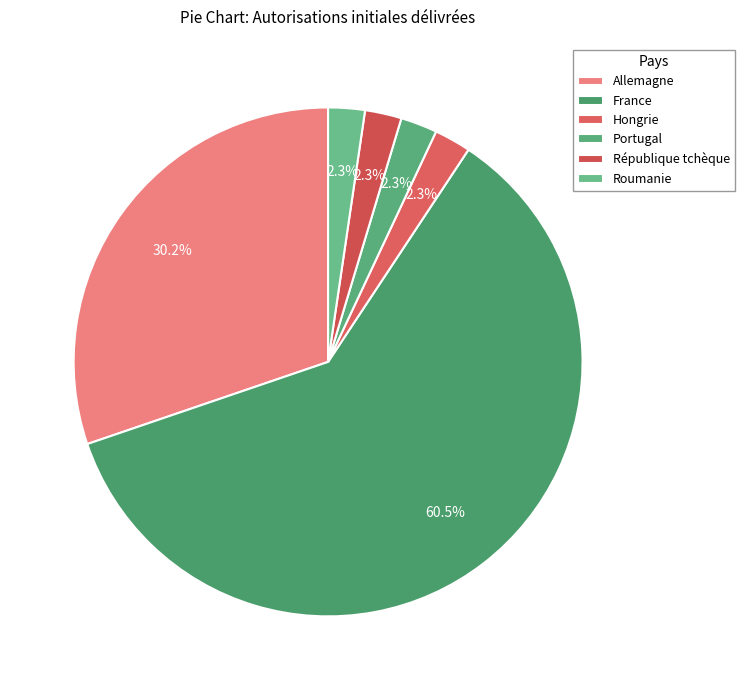

How many segments does this pie chart have?

6